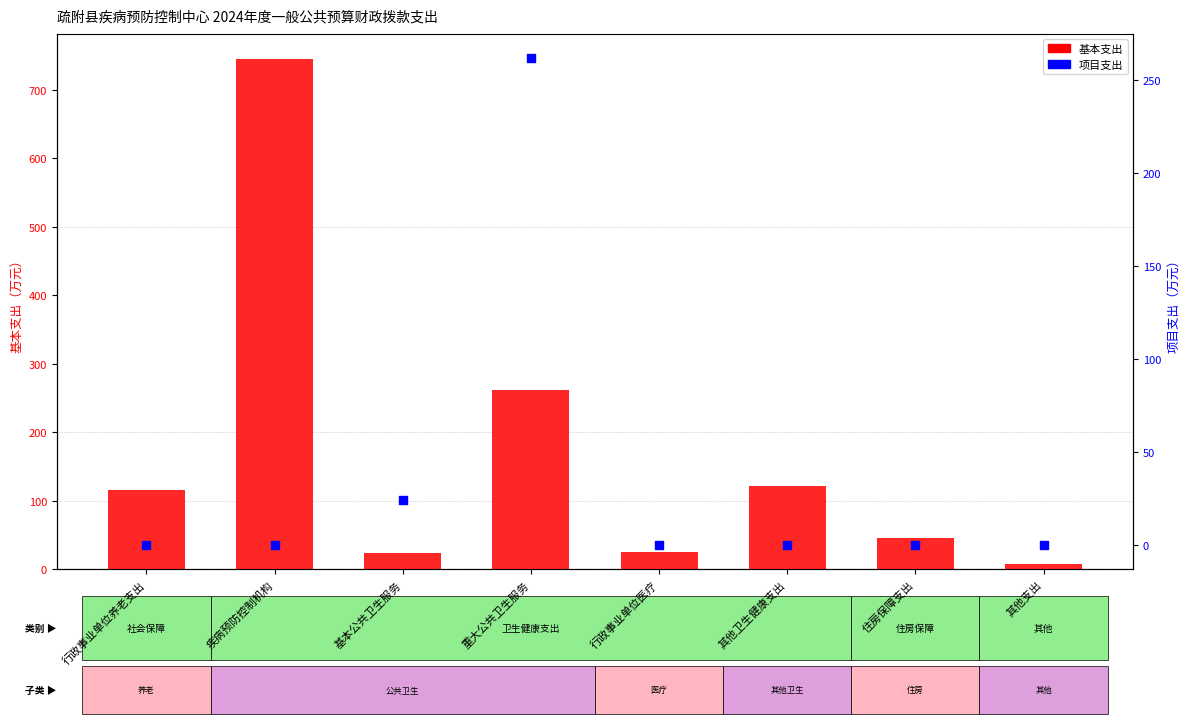

At how many categories does at least one series exceed 285?

1